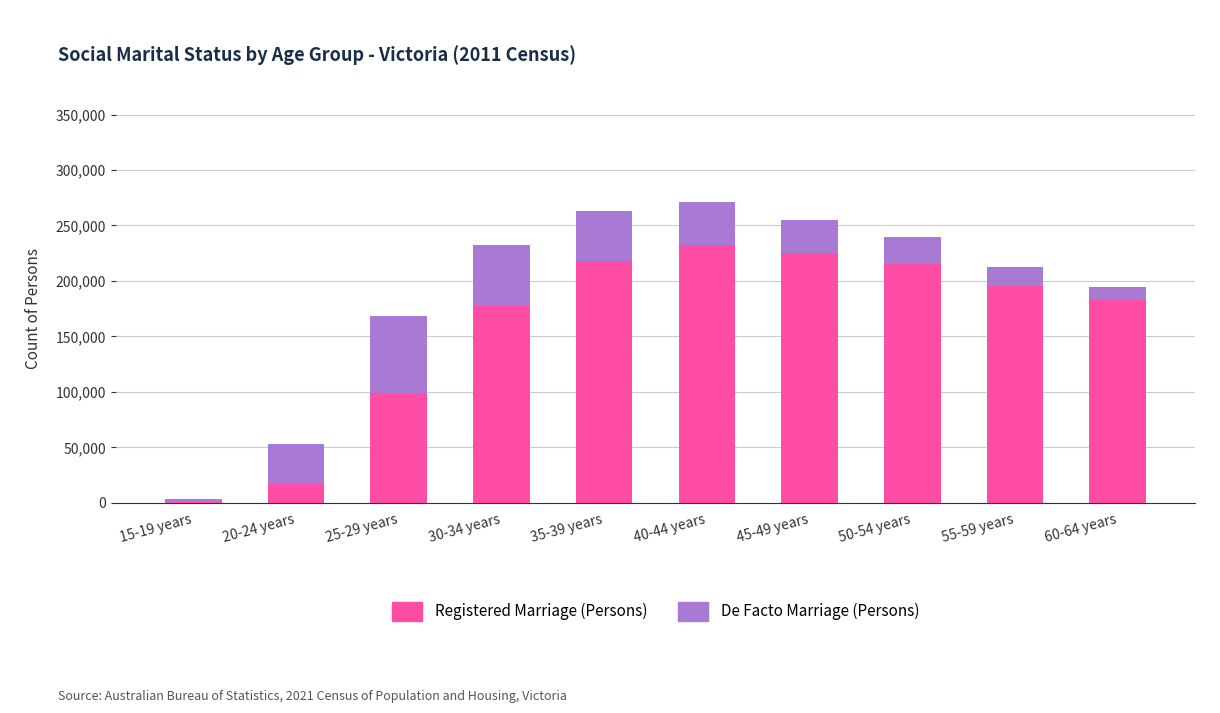

What is the total value across all series at 20-24 years?

53469